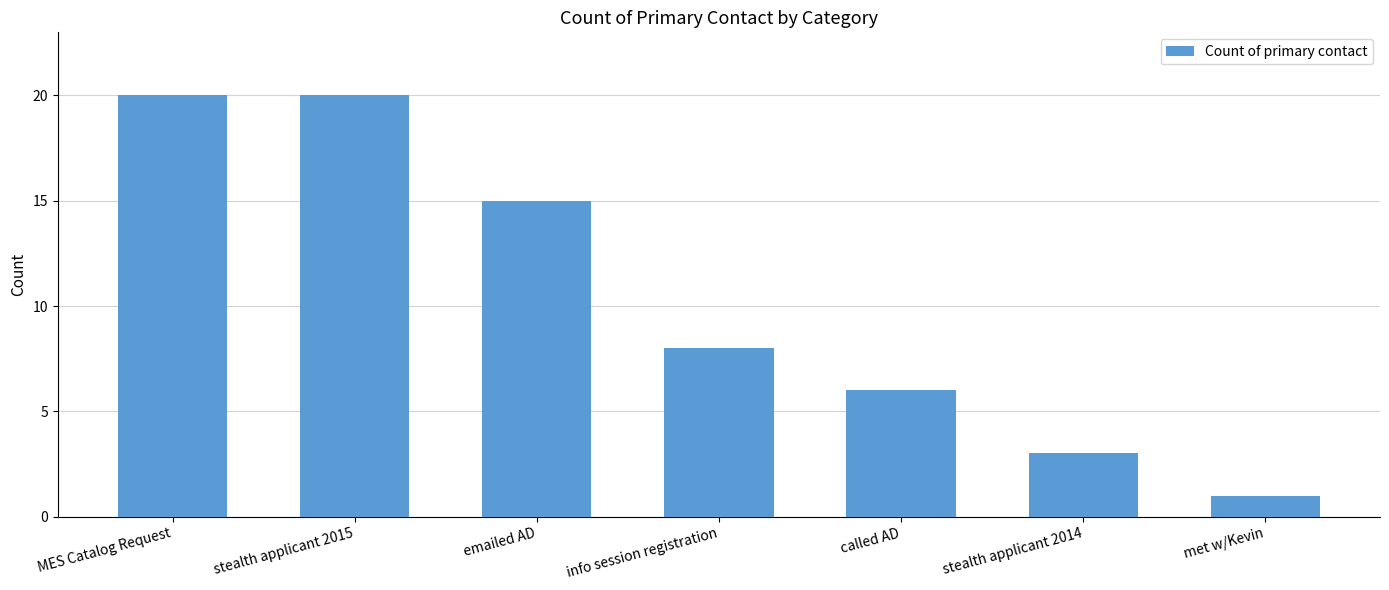

What is the value of the 4th bar from the left?

8